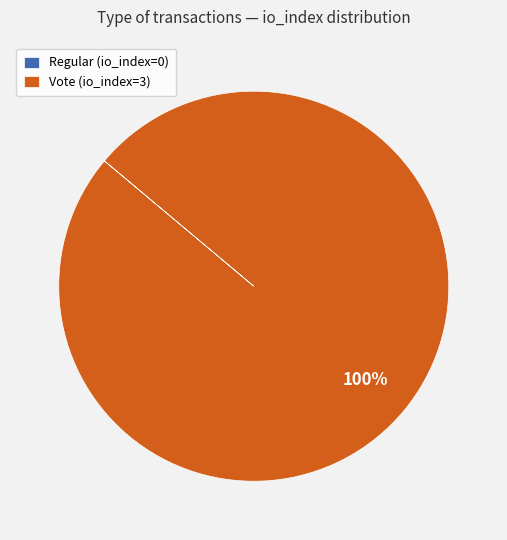

Is there any slice that represents more than half of the pie?

Yes